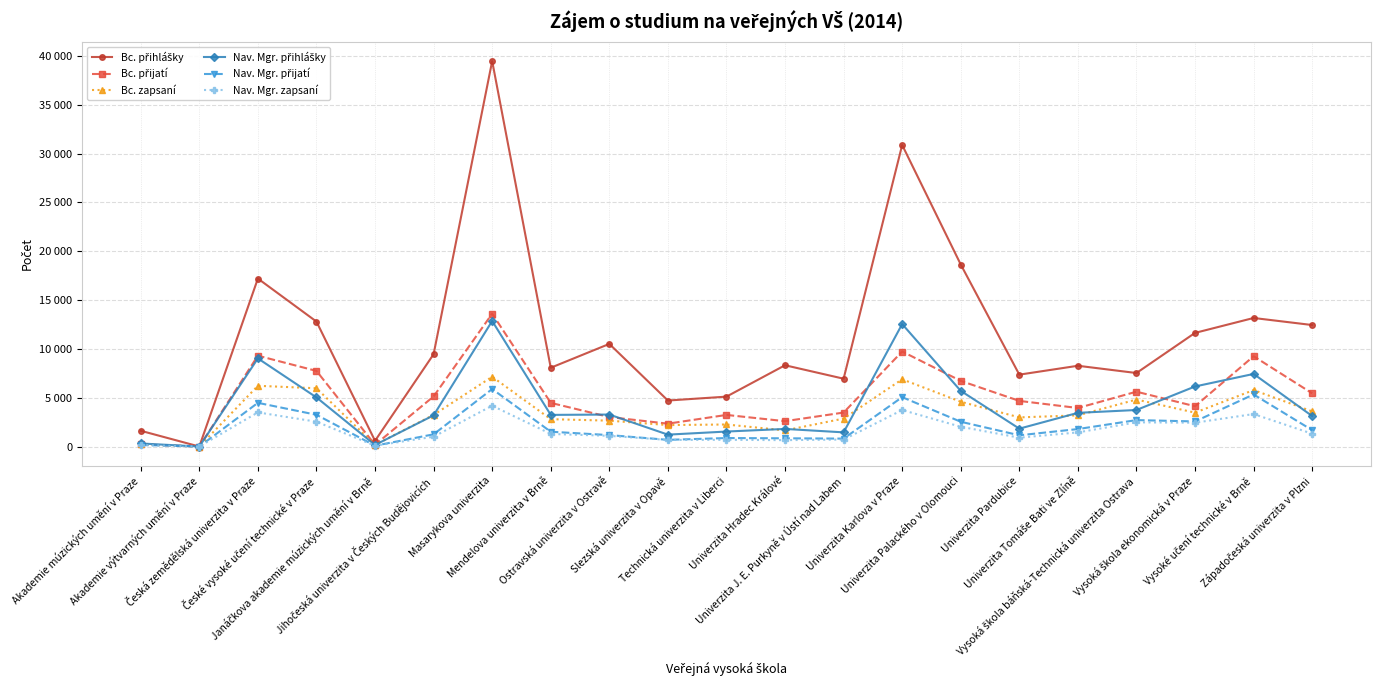

Does the chart have visible grid lines?

Yes